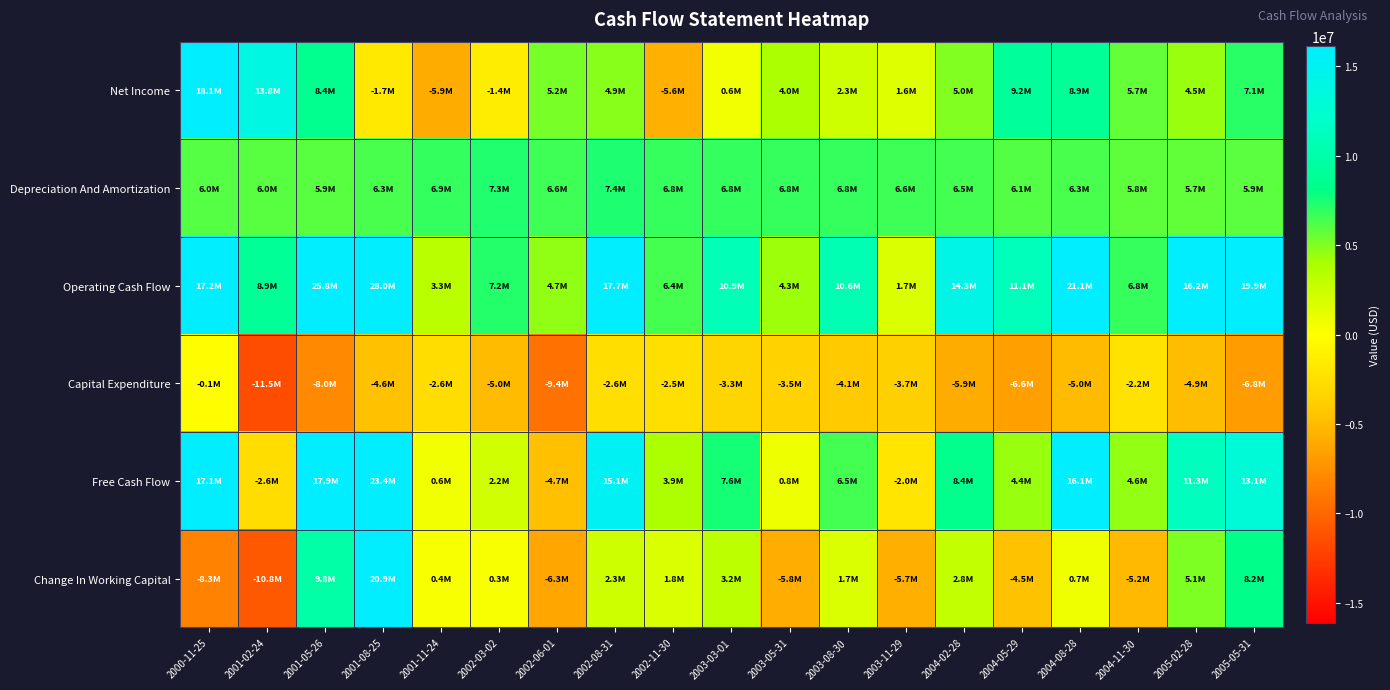

At how many categories does at least one series exceed 22161753?

2